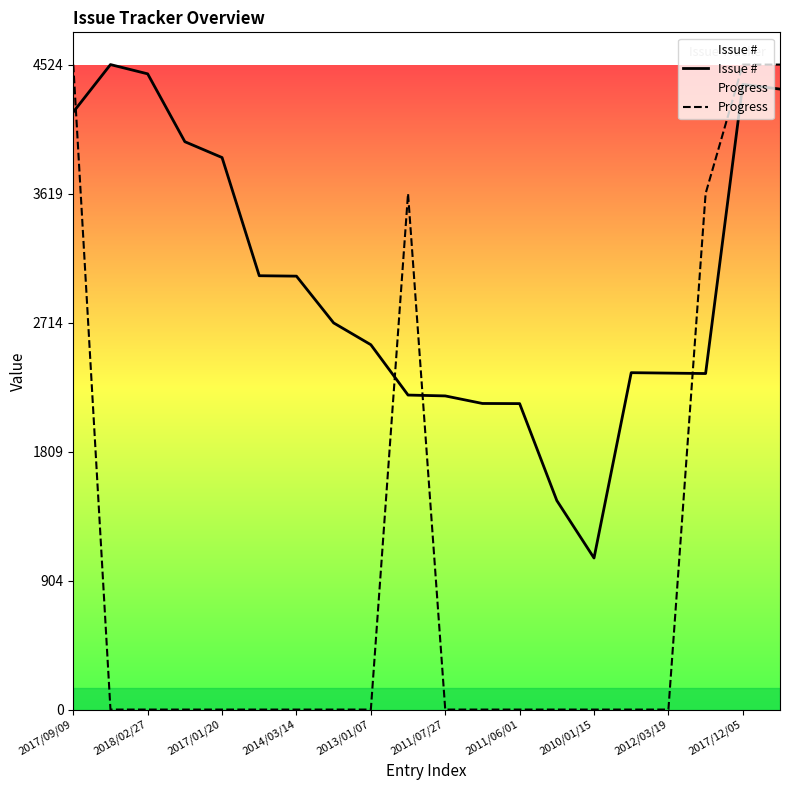

Is the value of Progress at 2011/07/27 greater than the value of Issue # at 2018/02/27?

No